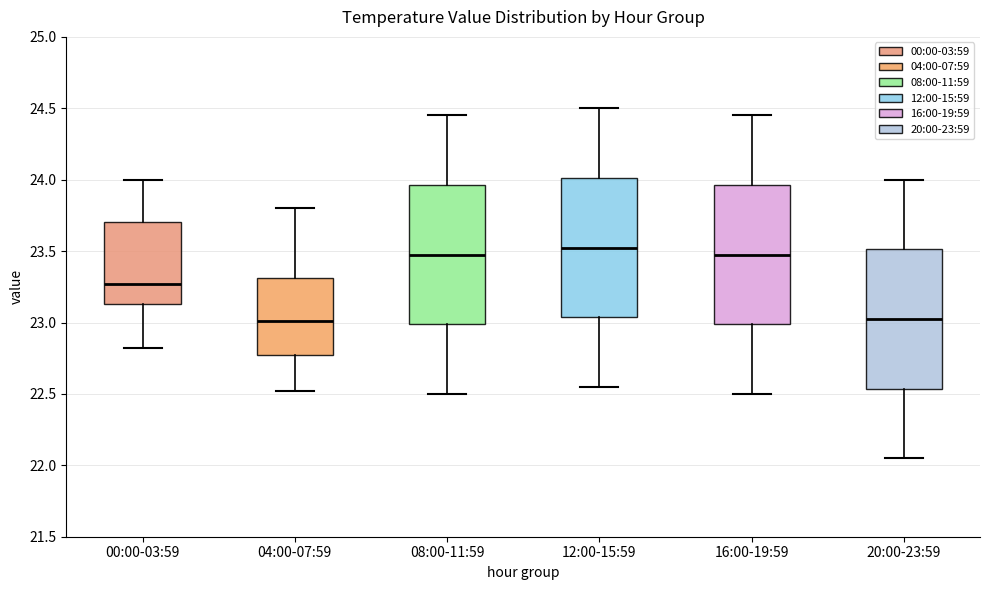

Reading left to right, transcribe this box plot: for each box, give where its median line is, the range the box spans, and where its two whiskers end, as read against the y-axis. The values are not printed on the chart, so give them approximately, as read against the axis.

00:00-03:59: median 23.25, box 23.15 to 23.70, whiskers 22.80 to 24.00
04:00-07:59: median 23.00, box 22.75 to 23.30, whiskers 22.50 to 23.80
08:00-11:59: median 23.50, box 23.00 to 23.95, whiskers 22.50 to 24.45
12:00-15:59: median 23.55, box 23.05 to 24.00, whiskers 22.55 to 24.50
16:00-19:59: median 23.50, box 23.00 to 23.95, whiskers 22.50 to 24.45
20:00-23:59: median 23.05, box 22.55 to 23.50, whiskers 22.05 to 24.00